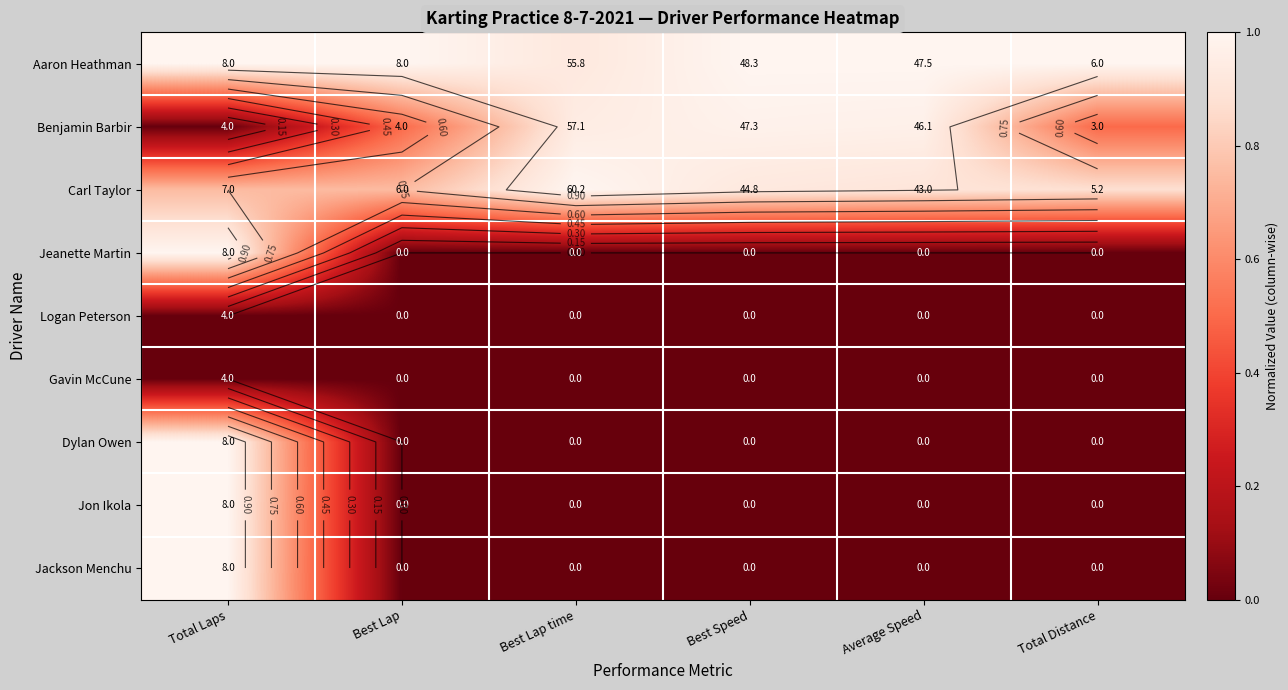

The value of Jon Ikola at Average Speed is 0.4. True or false?

False